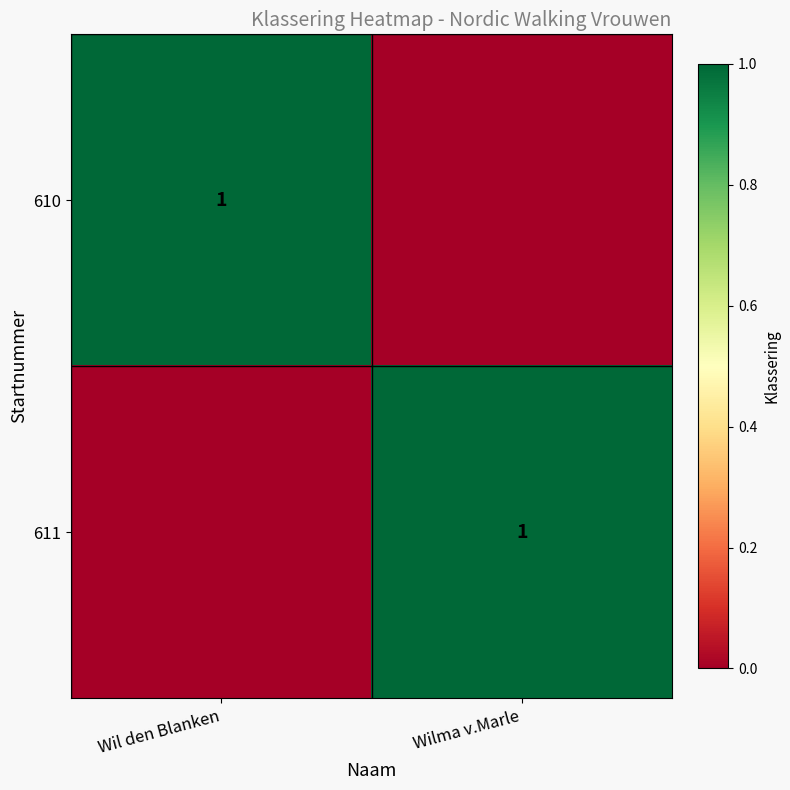

At how many categories does at least one series exceed 0?

2